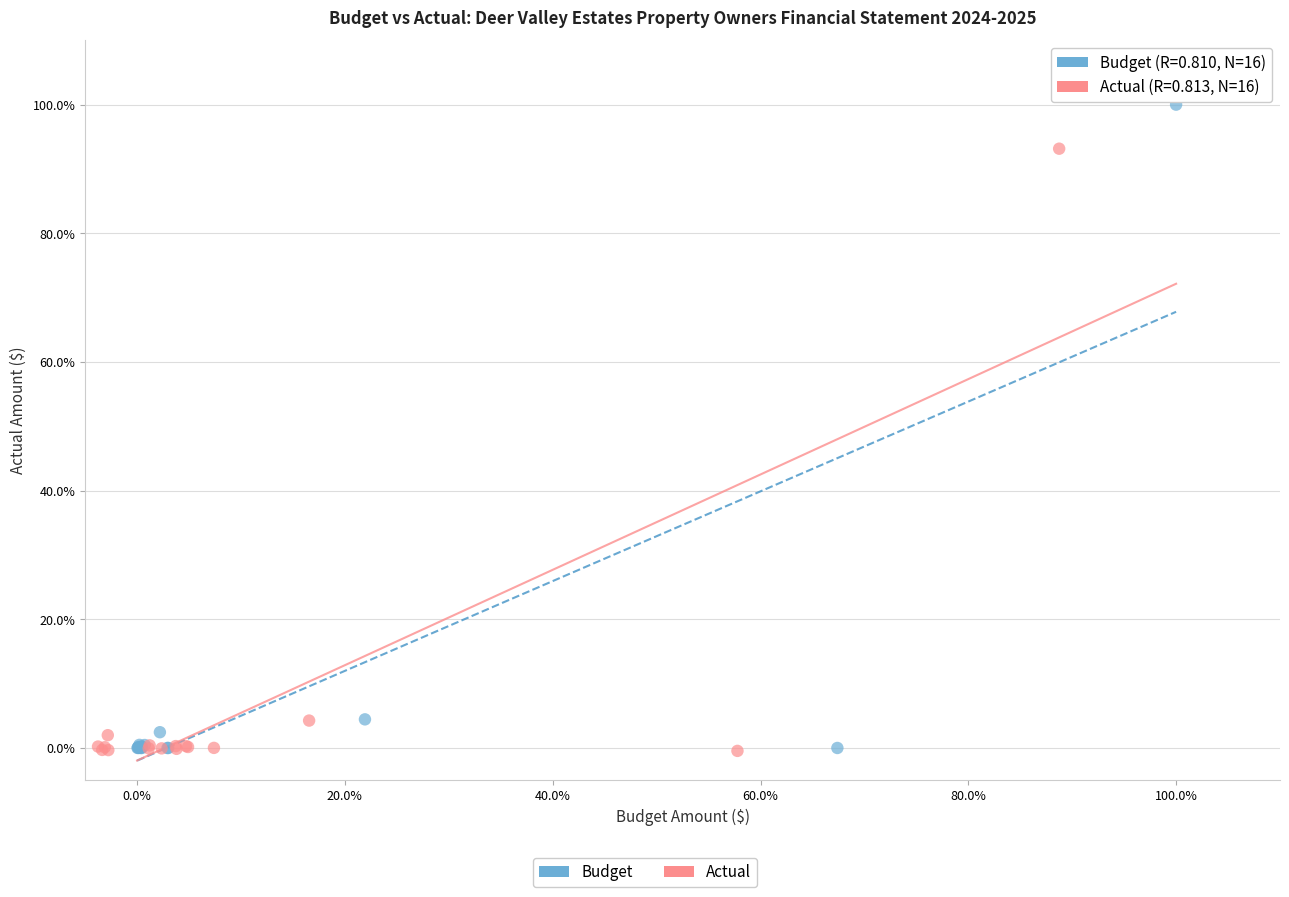

Which series has the largest Y range (max minus min)?

Budget